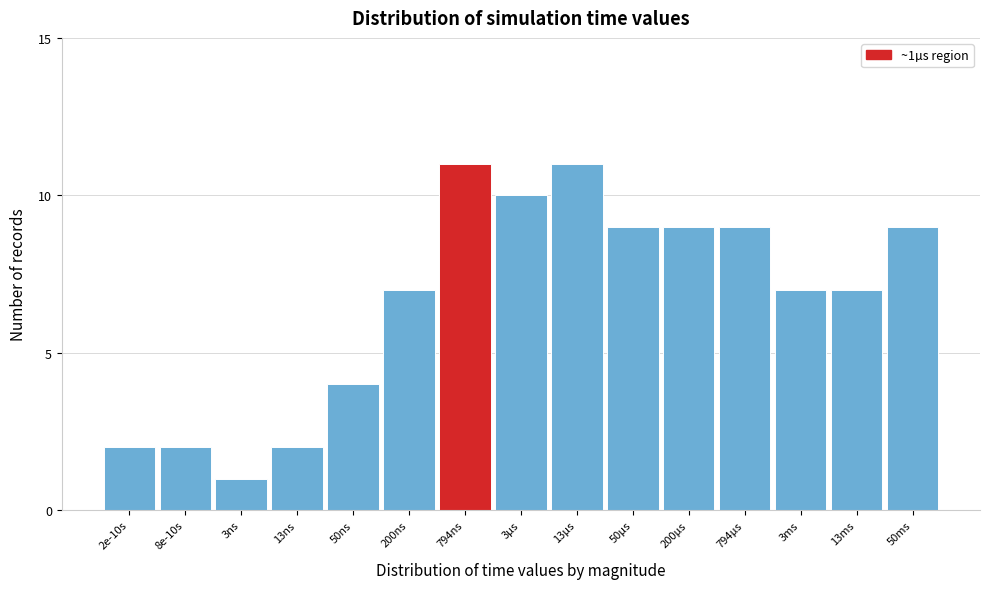

Reading left to right, list all the values displayed in this chart.

2e-10s=2	8e-10s=2	3ns=1	13ns=2	50ns=4	200ns=7	794ns=11	3µs=10	13µs=11	50µs=9	200µs=9	794µs=9	3ms=7	13ms=7	50ms=9